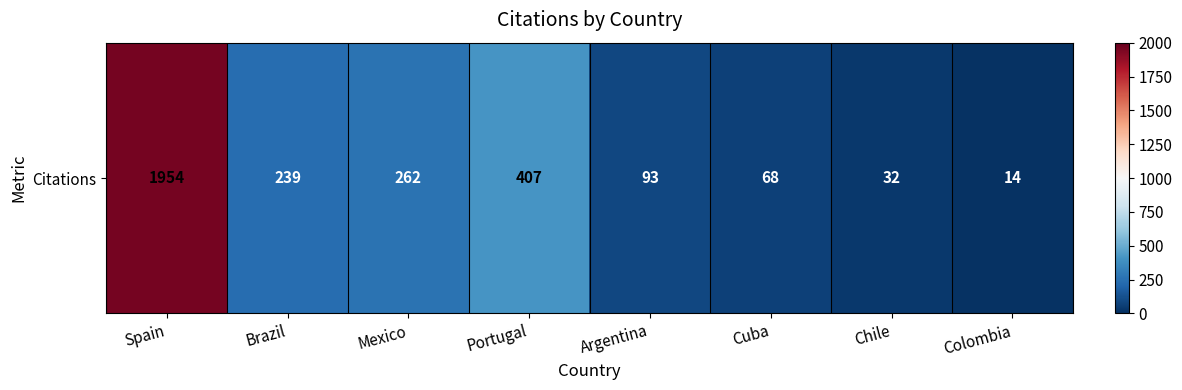

Rank the categories by value from lowest to highest.

Colombia, Chile, Cuba, Argentina, Brazil, Mexico, Portugal, Spain